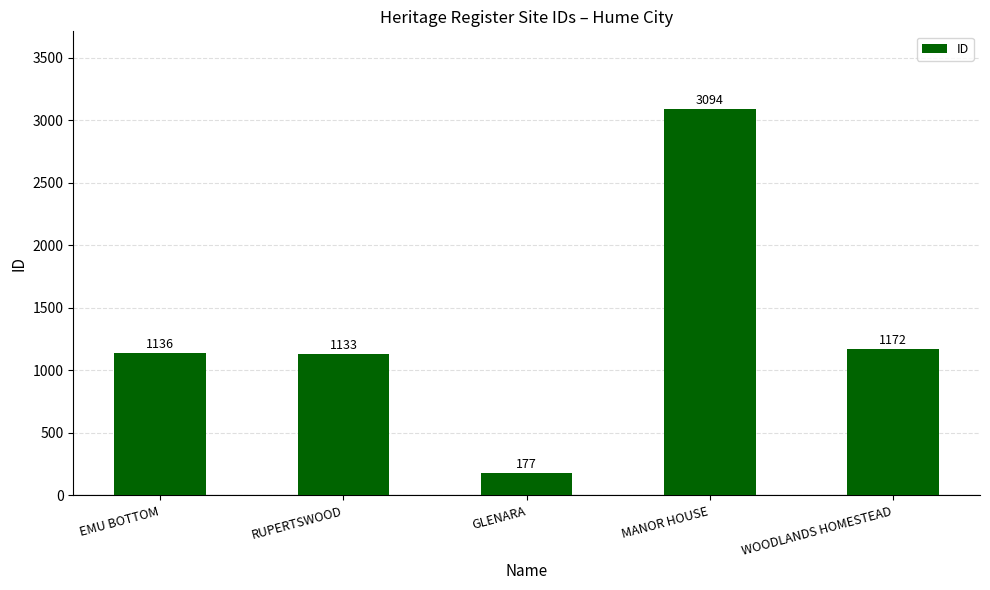

What is the sum of all values?

6712